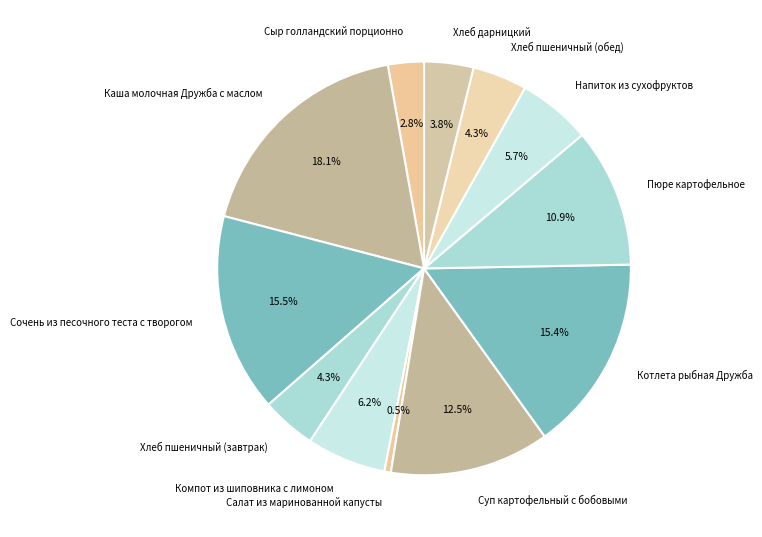

How many segments does this pie chart have?

12